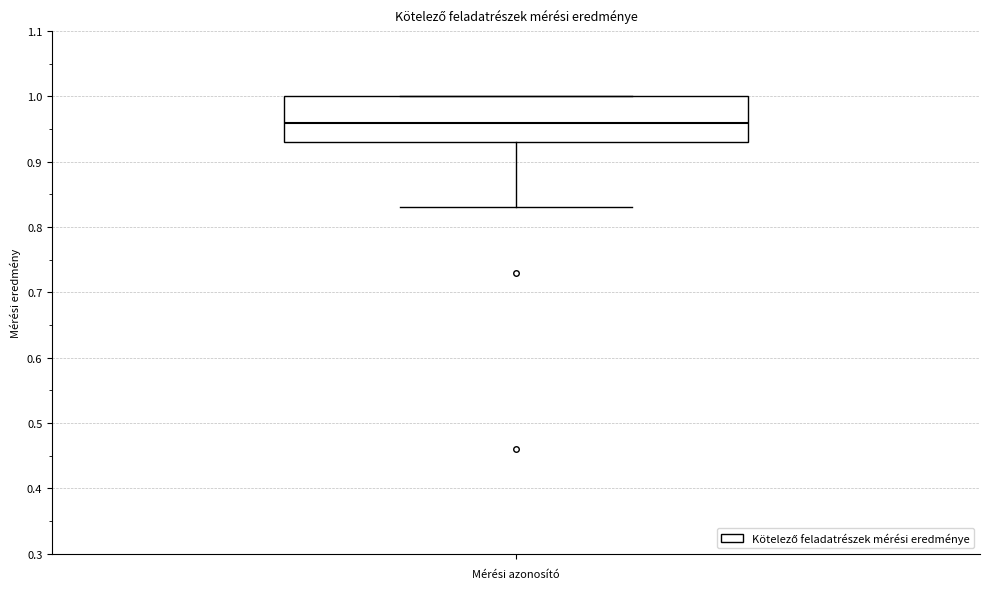

Transcribe this box plot: give where the median line is, the range the box spans, and where the two whiskers end, as read against the y-axis. The values are not printed on the chart, so give them approximately, as read against the axis.

median 0.96, box 0.93 to 1.00, whiskers 0.83 to 1.00